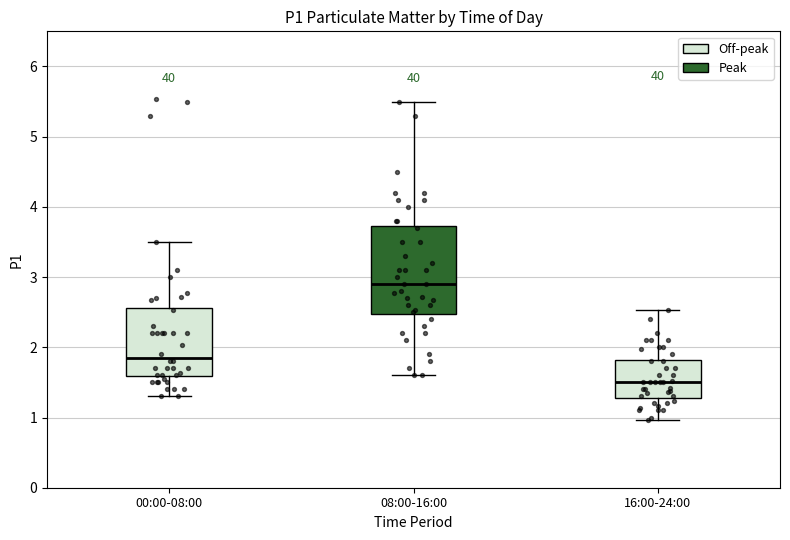

Reading left to right, transcribe this box plot: for each box, give where its median line is, the range the box spans, and where its two whiskers end, as read against the y-axis. The values are not printed on the chart, so give them approximately, as read against the axis.

00:00-08:00: median 1.9, box 1.6 to 2.6, whiskers 1.3 to 3.5
08:00-16:00: median 2.9, box 2.5 to 3.7, whiskers 1.6 to 5.5
16:00-24:00: median 1.5, box 1.3 to 1.8, whiskers 1.0 to 2.5